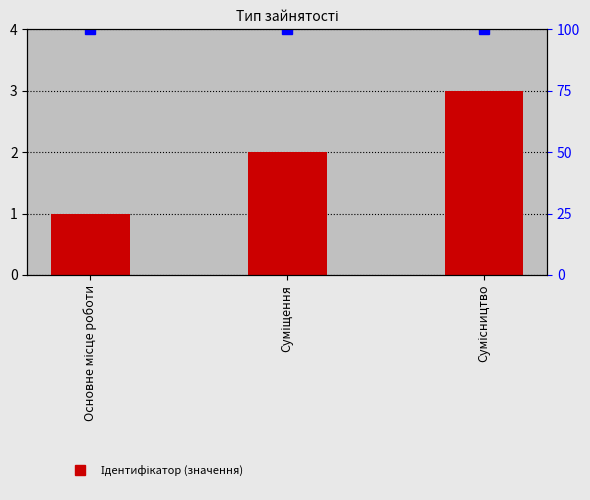

At which category does the chart reach its peak across all series?

Сумісництво